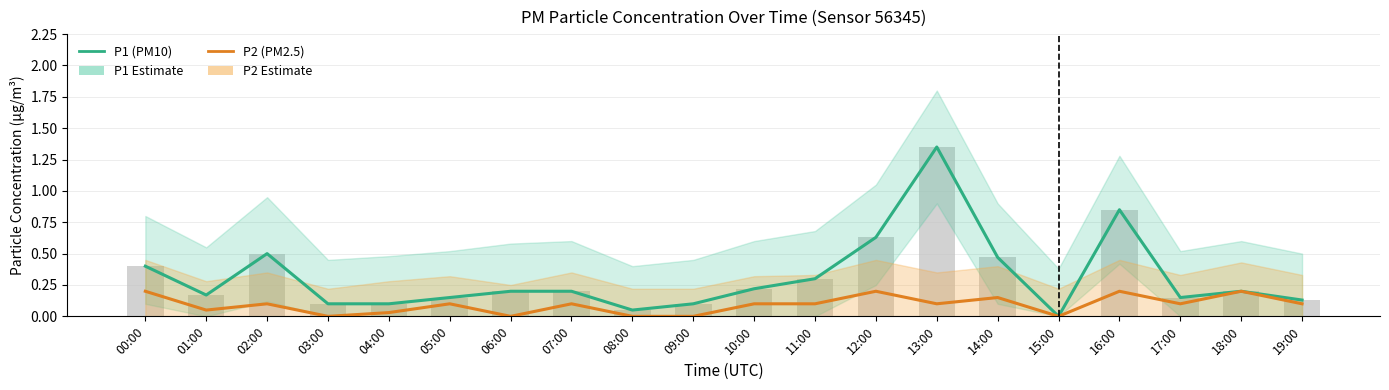

What is the average value of the P2 (PM2.5) series?

0.1